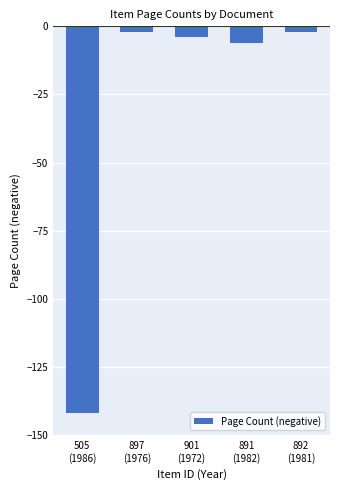

How many bars are there in total?

5